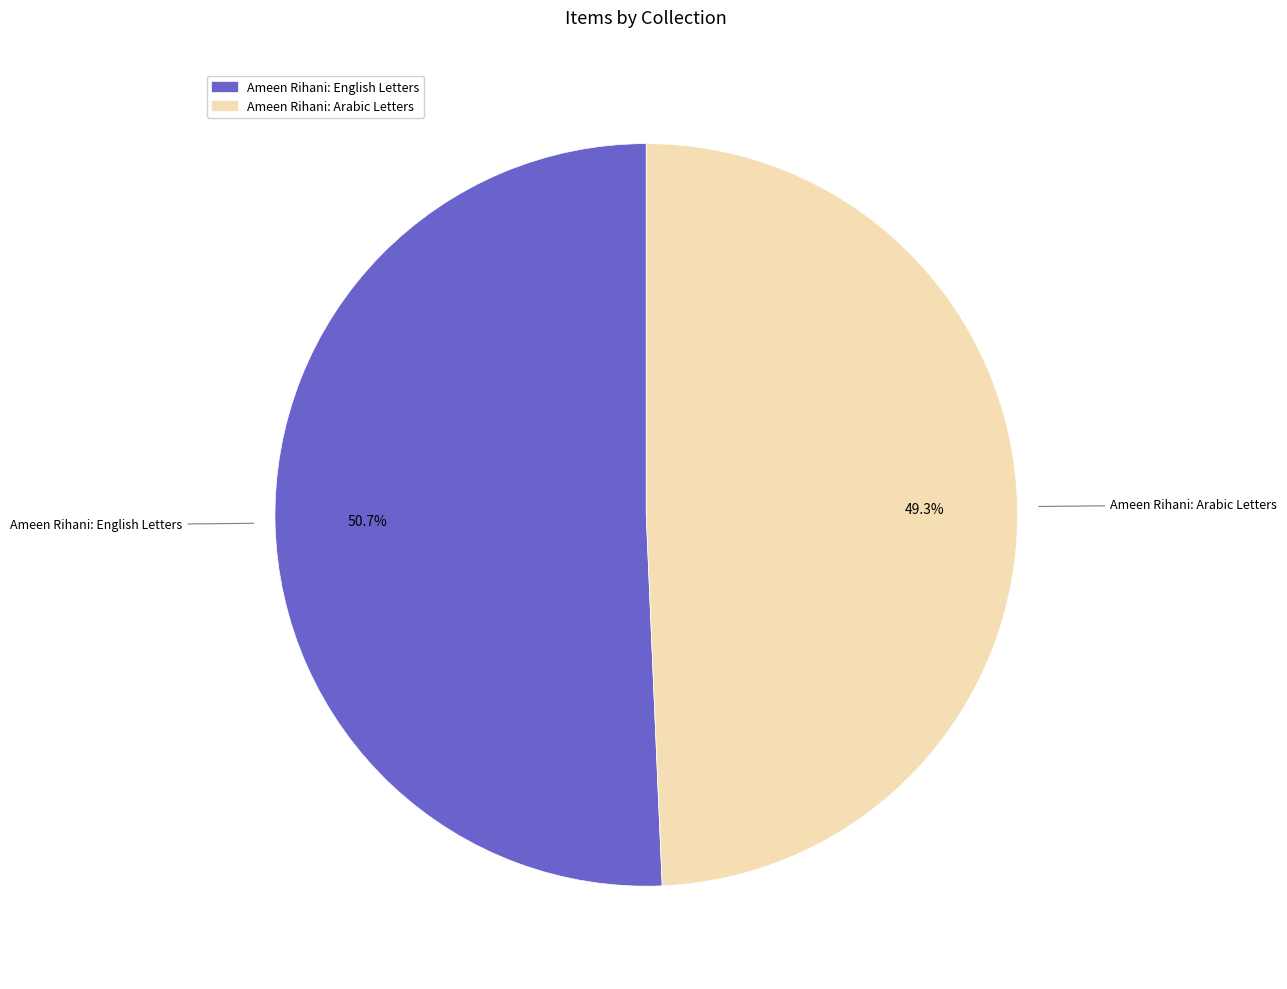

The Ameen Rihani: Arabic Letters slice represents 49% of the pie. True or false?

True